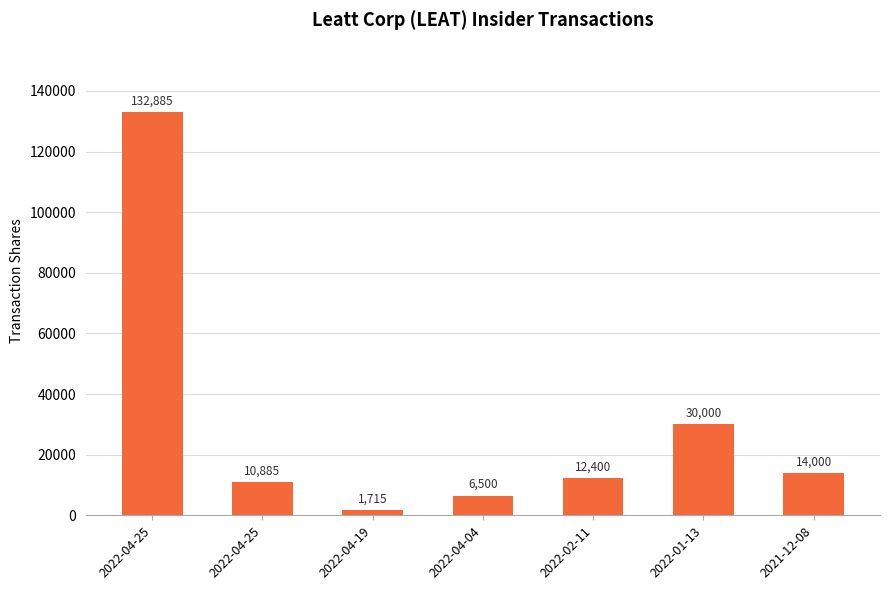

How many values are below 12400?

3